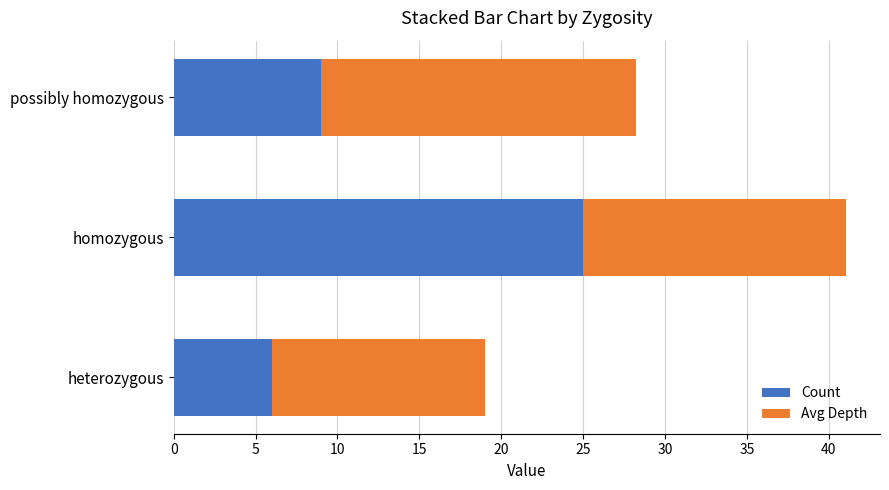

What is the sum of all Count values?

40.0